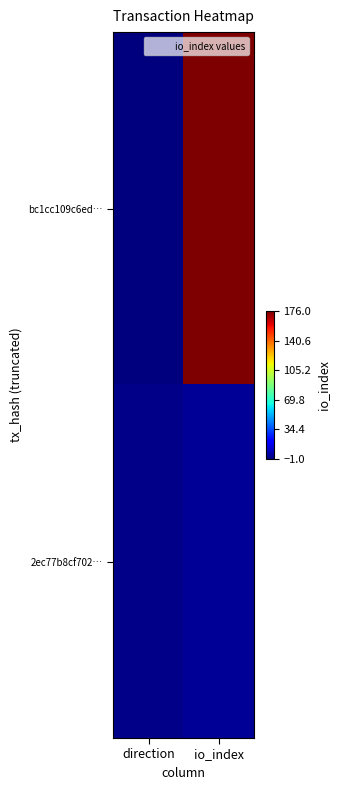

Which series changed the most between direction and io_index?

bc1cc109c6ed…